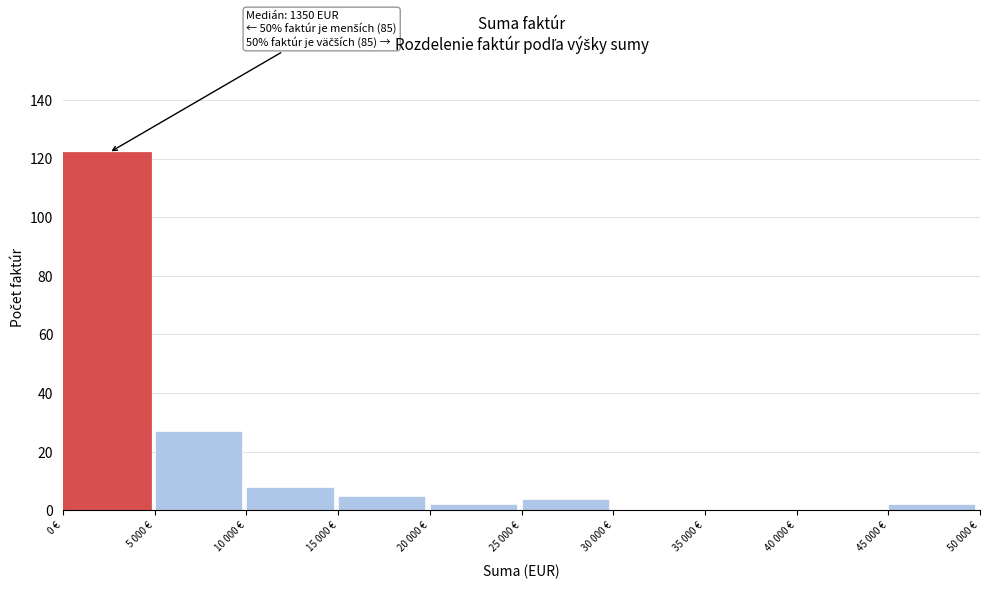

Reading right to left, extract all data points from this chart.

45 000 €=2	40 000 €=0	35 000 €=0	30 000 €=0	25 000 €=4	20 000 €=2	15 000 €=5	10 000 €=8	5 000 €=27	0 €=122